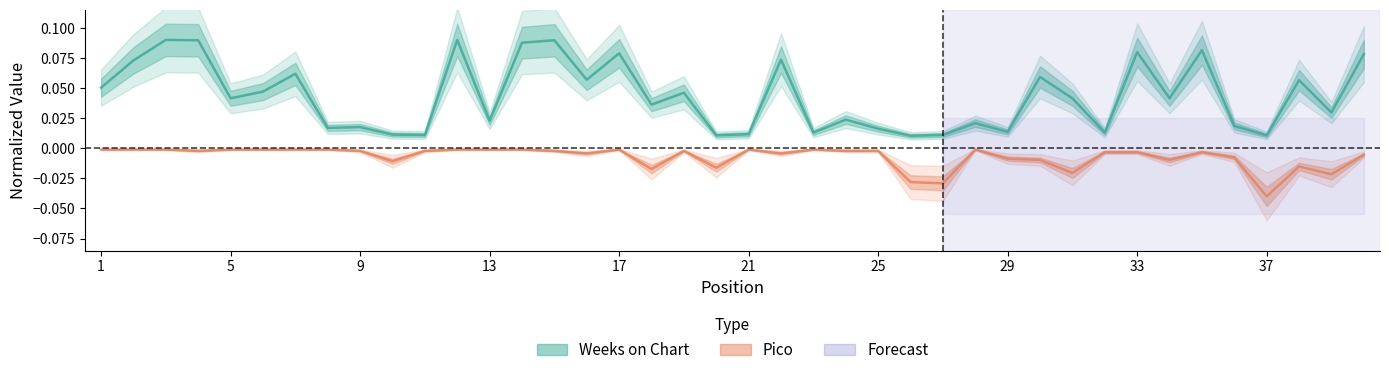

How many interior local peaks does the Weeks on Chart series have?

14